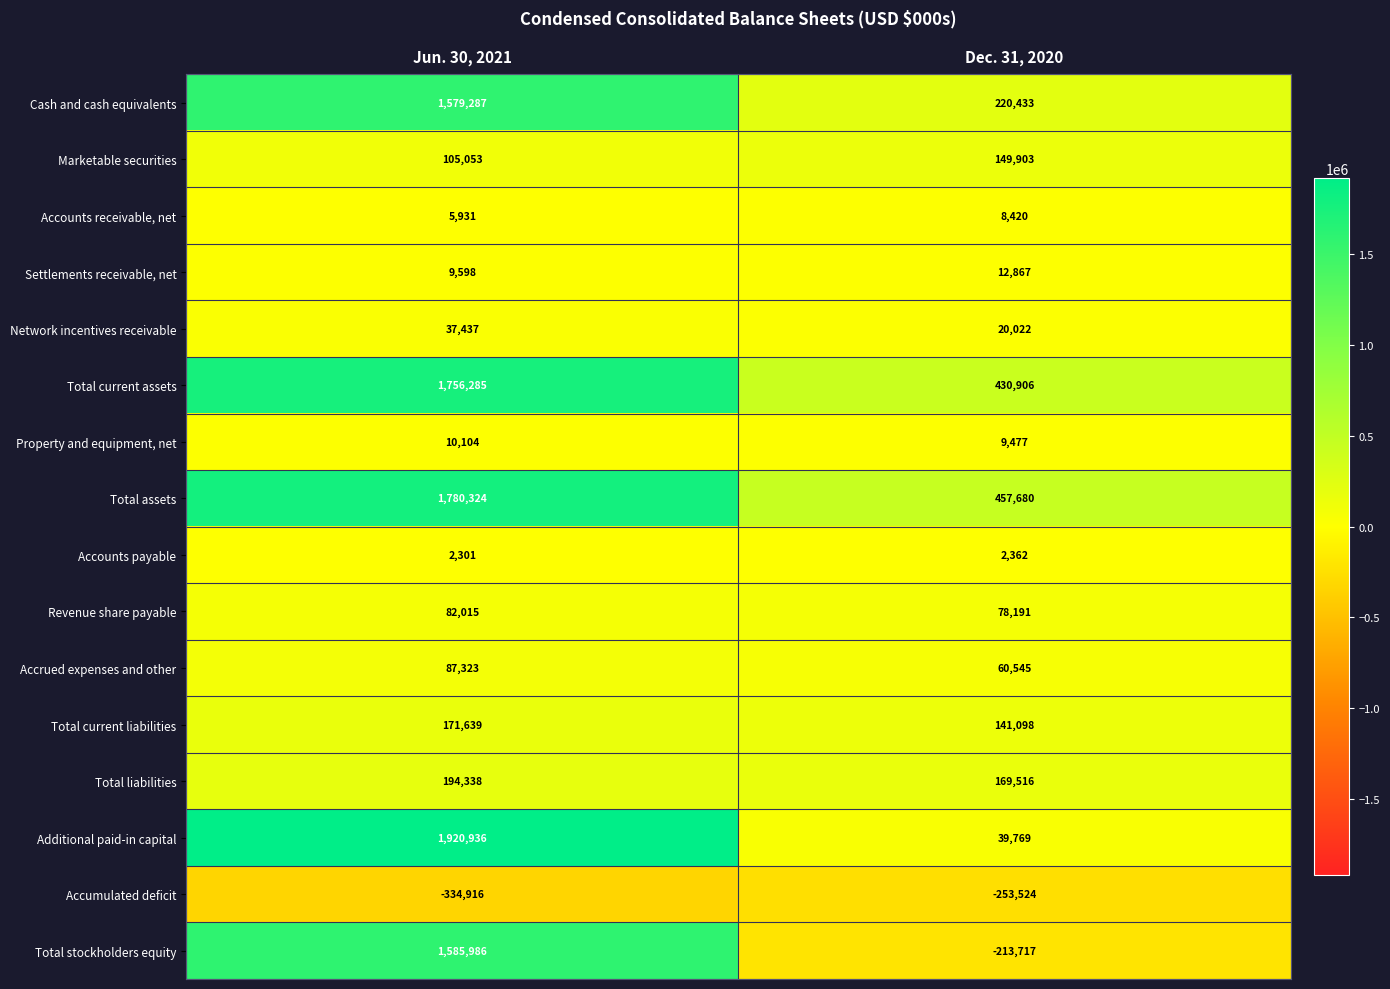

What is the spread (max minus min) of values at Dec. 31, 2020?

711204